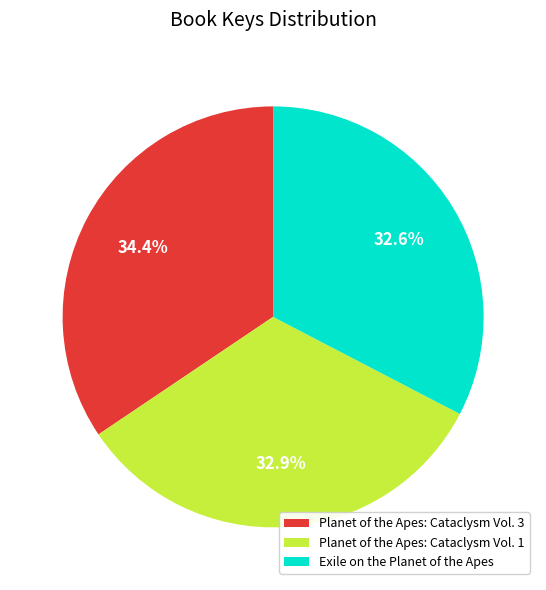

Which has a higher value, Planet of the Apes: Cataclysm Vol. 3 or Exile on the Planet of the Apes?

Planet of the Apes: Cataclysm Vol. 3